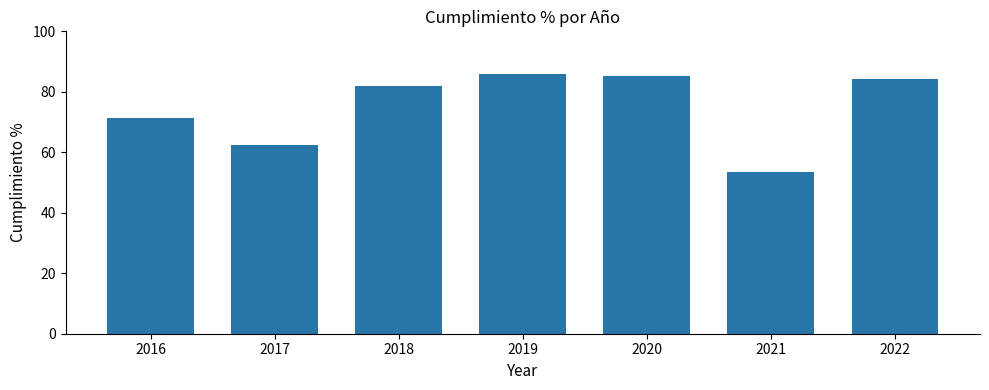

The chart shows a value of 34.2 at 2017. True or false?

False